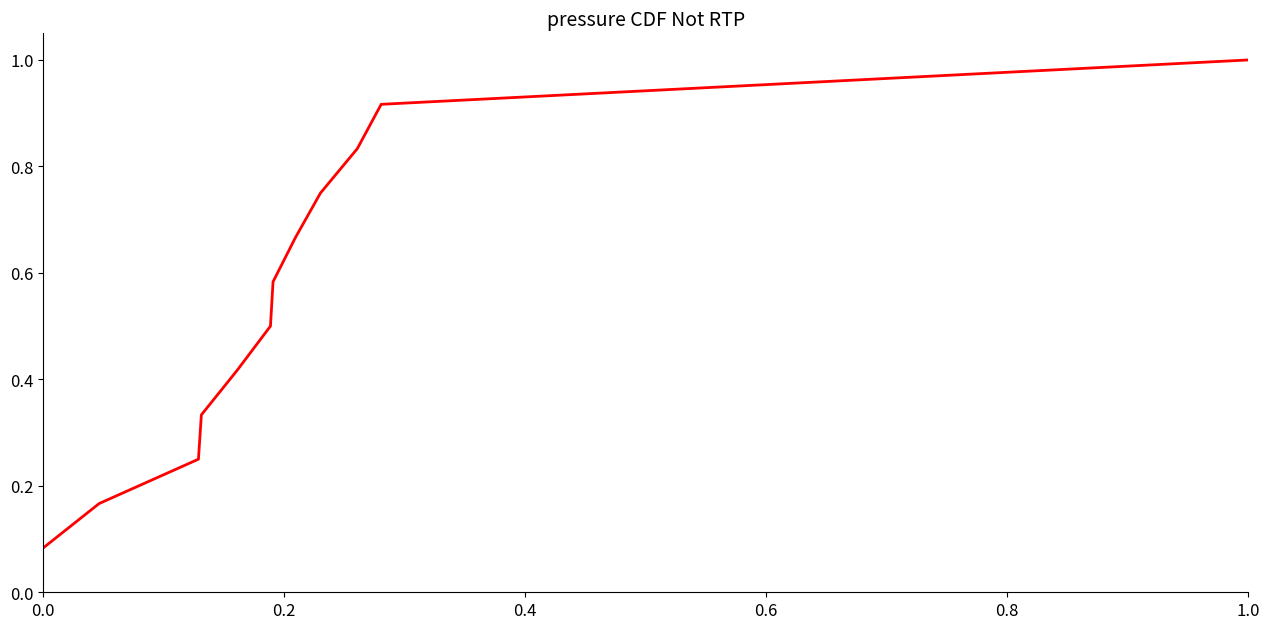

What is the maximum value shown in the chart?

1.0